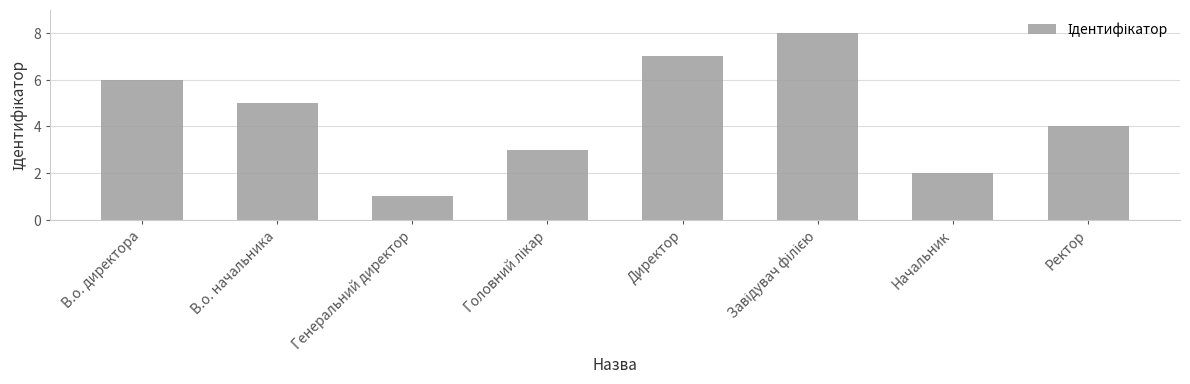

Does the chart contain any negative values?

No